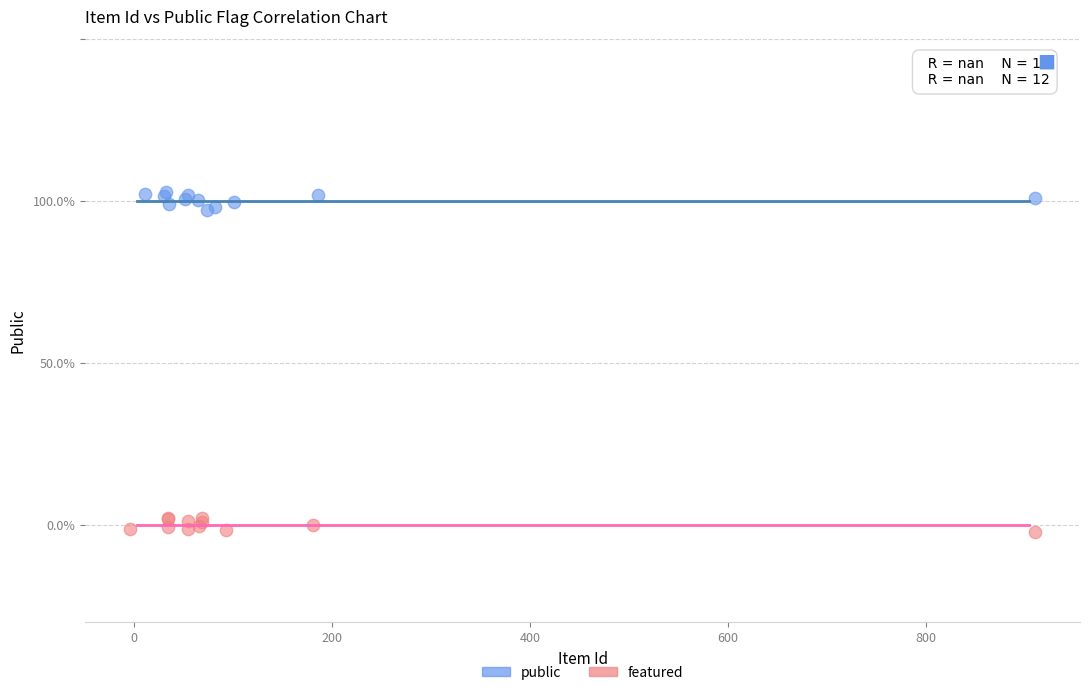

What are all the series names shown in the legend?

public, featured